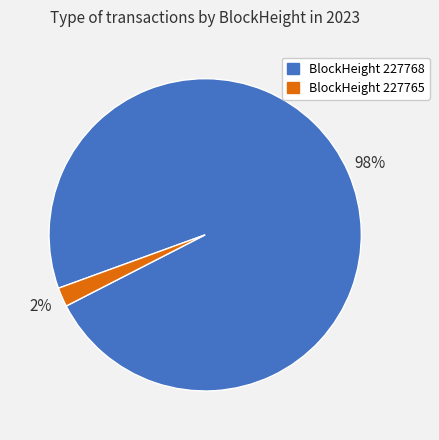

To the nearest percent, what is the average slice percentage?

50%